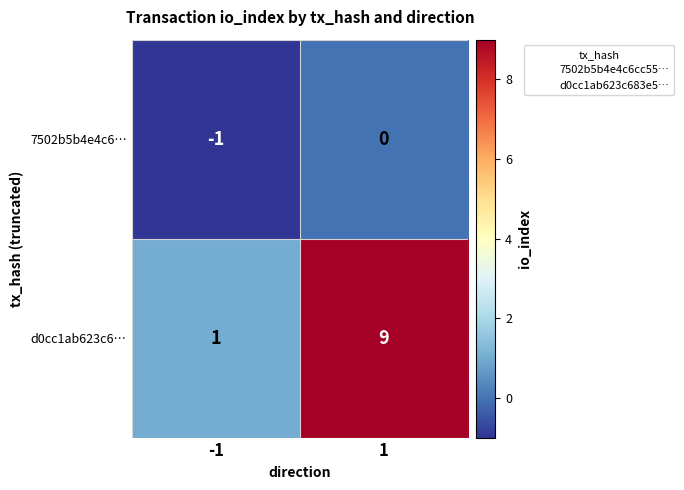

What is the maximum value shown in the chart?

9